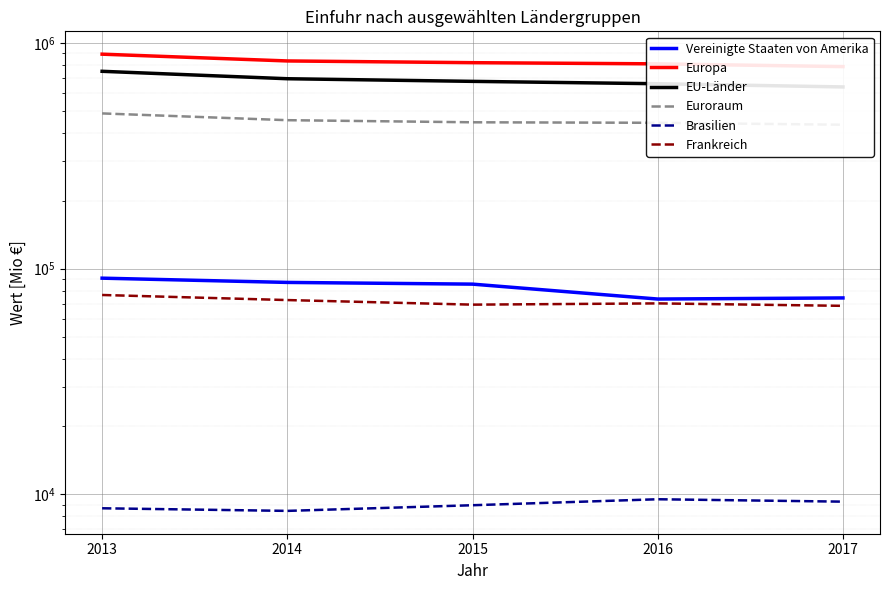

Reading right to left, what are all the values shown in this chart?

Vereinigte Staaten von Amerika: 2017=74219	2016=73381	2015=85439	2014=86948	2013=90802
Europa: 2017=786286	2016=808734	2015=818490	2014=833025	2013=892723
EU-Länder: 2017=638999	2016=660240	2015=676436	2014=694824	2013=749516
Euroraum: 2017=434554	2016=443212	2015=445512	2014=455169	2013=487718
Brasilien: 2017=9284	2016=9514	2015=8951	2014=8449	2013=8677
Frankreich: 2017=68466	2016=70195	2015=69302	2014=72622	2013=76481